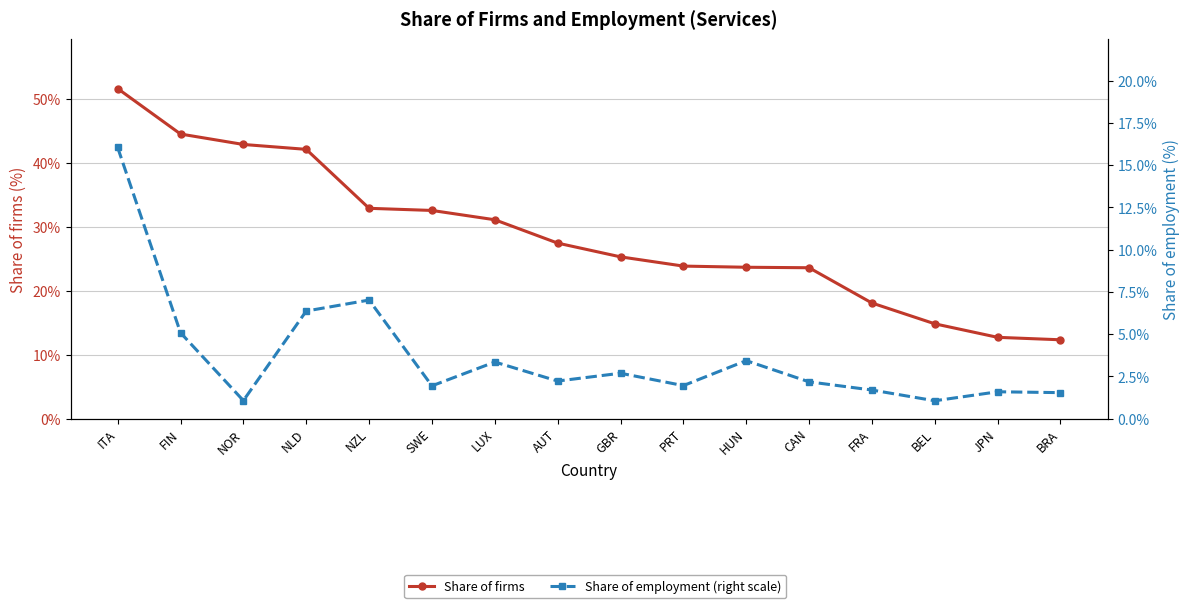

Is it true that Share of employment (right scale) equals 0.3 at NOR?

False